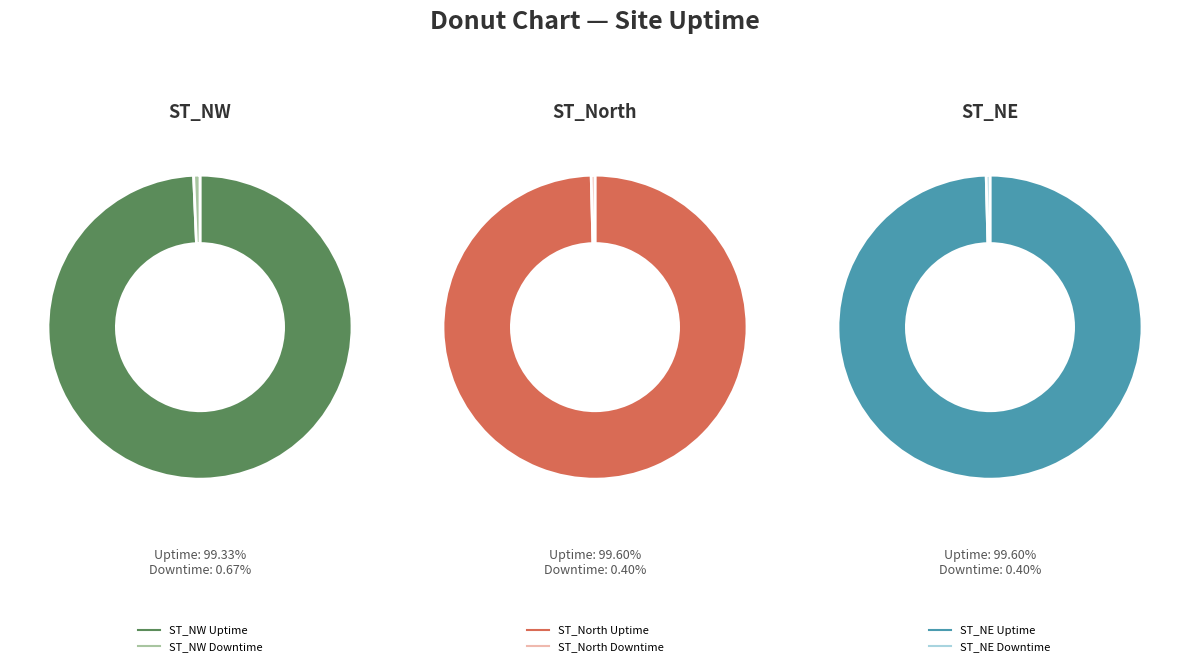

Do ST_NE and ST_North together represent more than half of the pie?

No